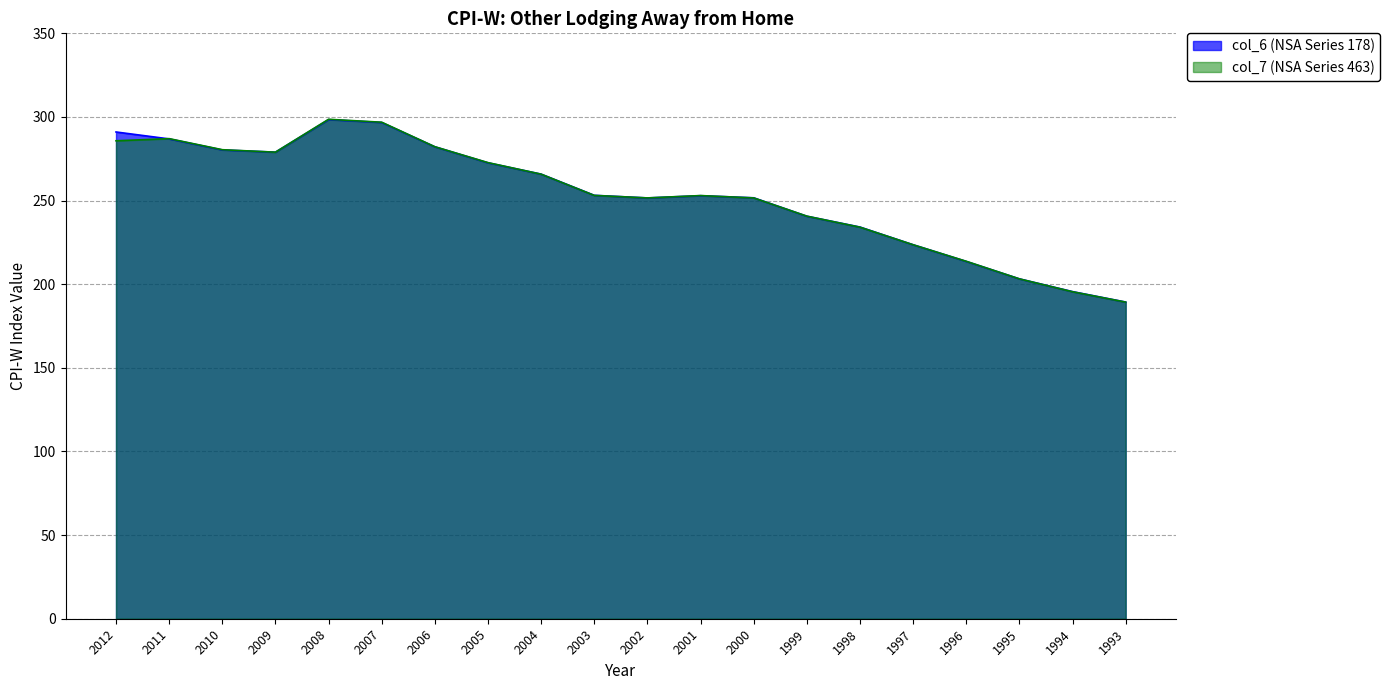

What is the difference between the col_6 values at 1997 and 2012?

67.4